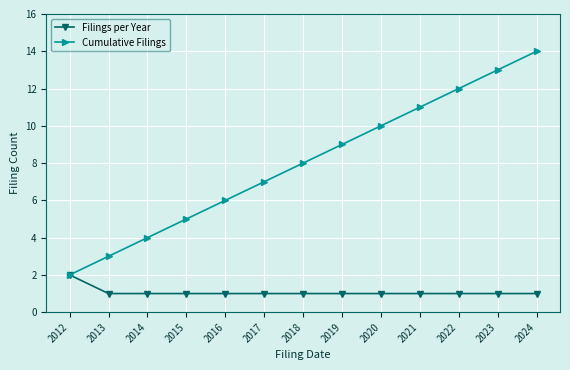

Count the Filings per Year values in the range 1 to 2.

13